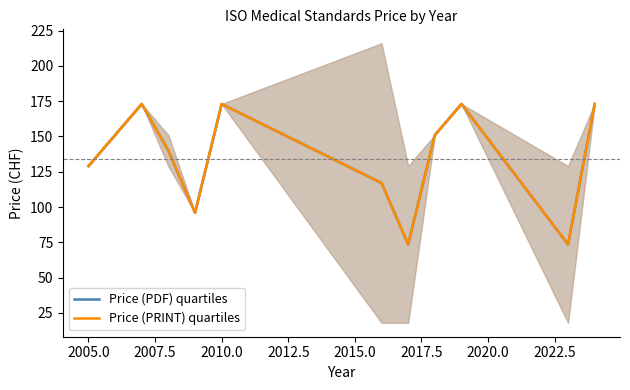

Which series has the widest spread of values?

Price (PDF) quartiles